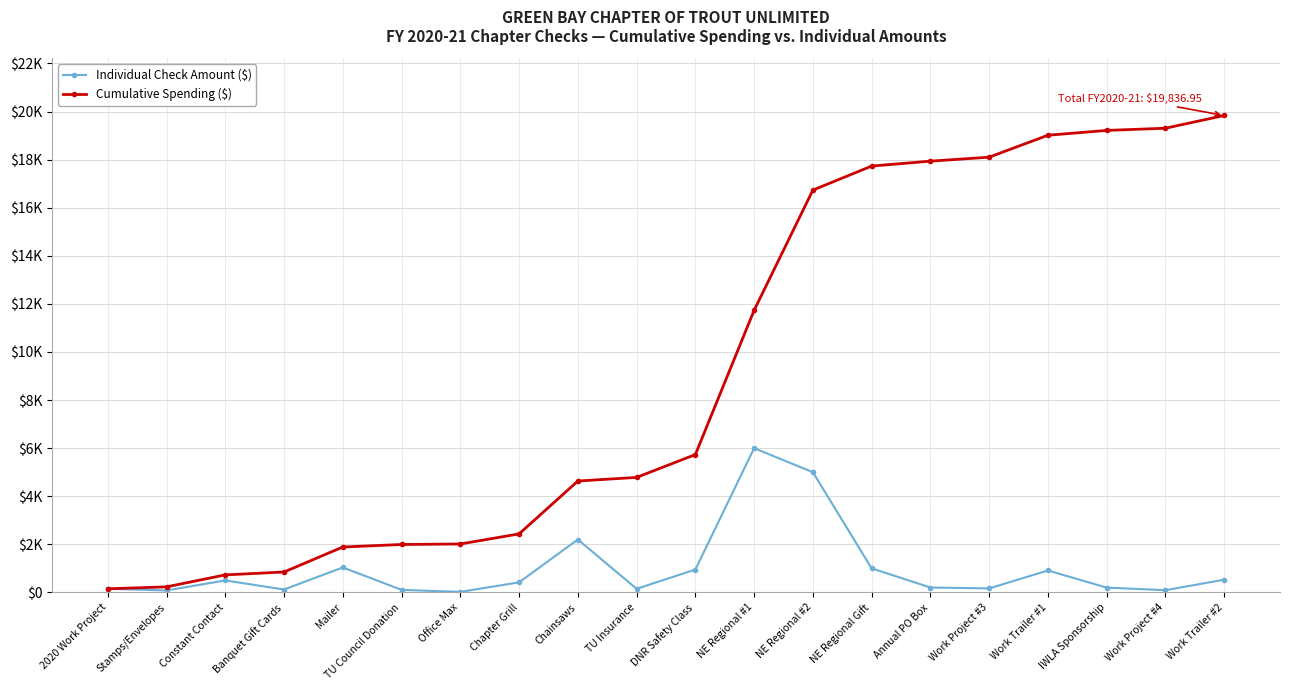

At how many categories does at least one series exceed 12768?

8